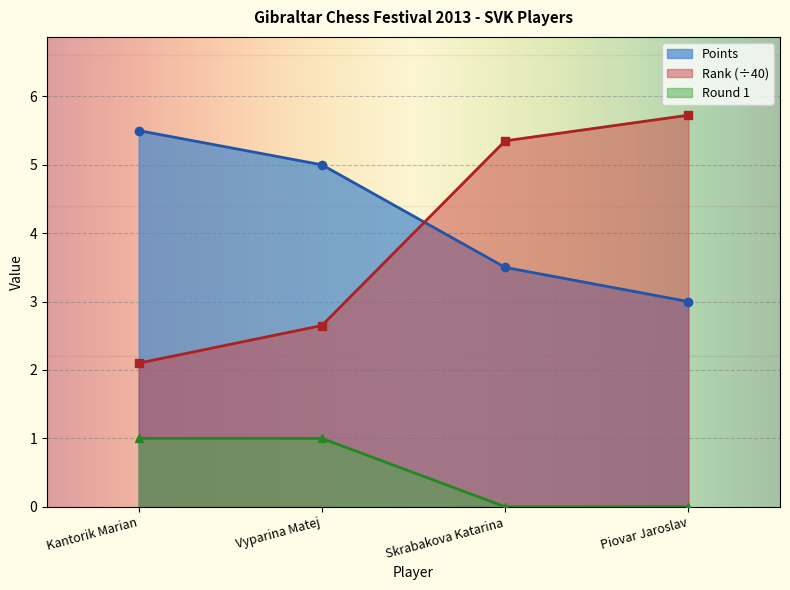

True or false: Points has more than 0 interior local peaks.

False